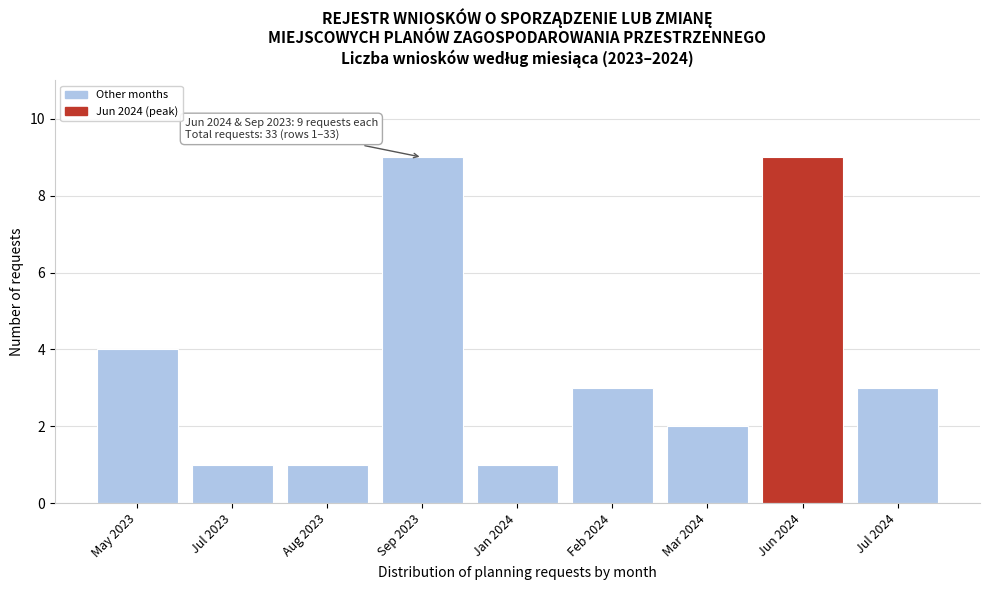

Reading right to left, transcribe all the data shown in this chart.

Jul 2024=3	Jun 2024=9	Mar 2024=2	Feb 2024=3	Jan 2024=1	Sep 2023=9	Aug 2023=1	Jul 2023=1	May 2023=4